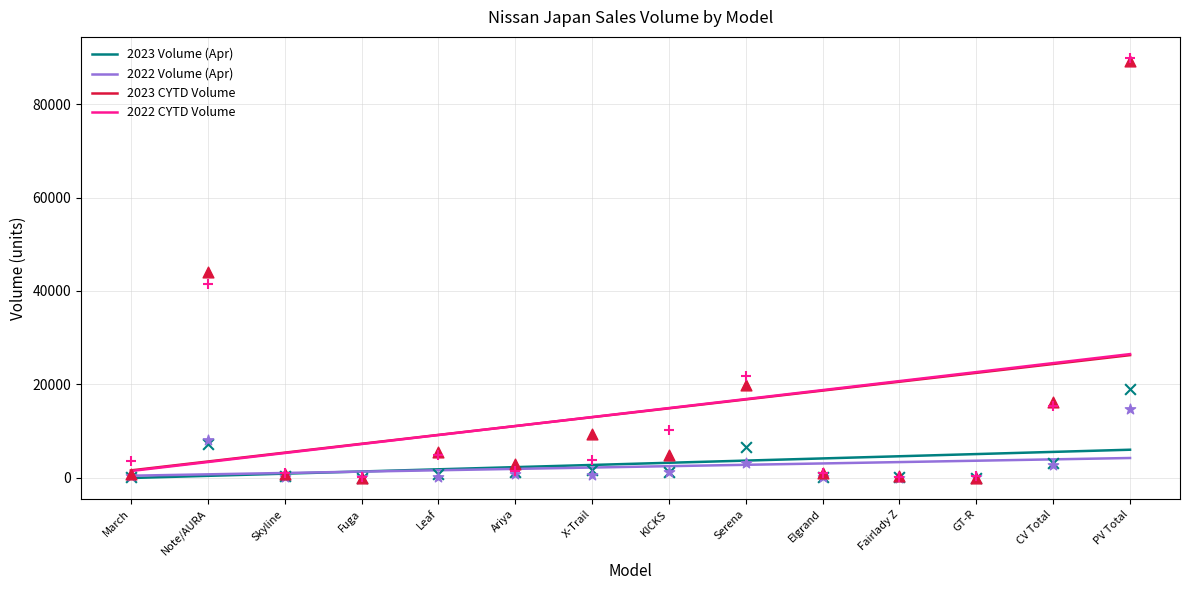

What are all the series names shown in the legend?

2023 Volume (Apr), 2022 Volume (Apr), 2023 CYTD Volume, 2022 CYTD Volume